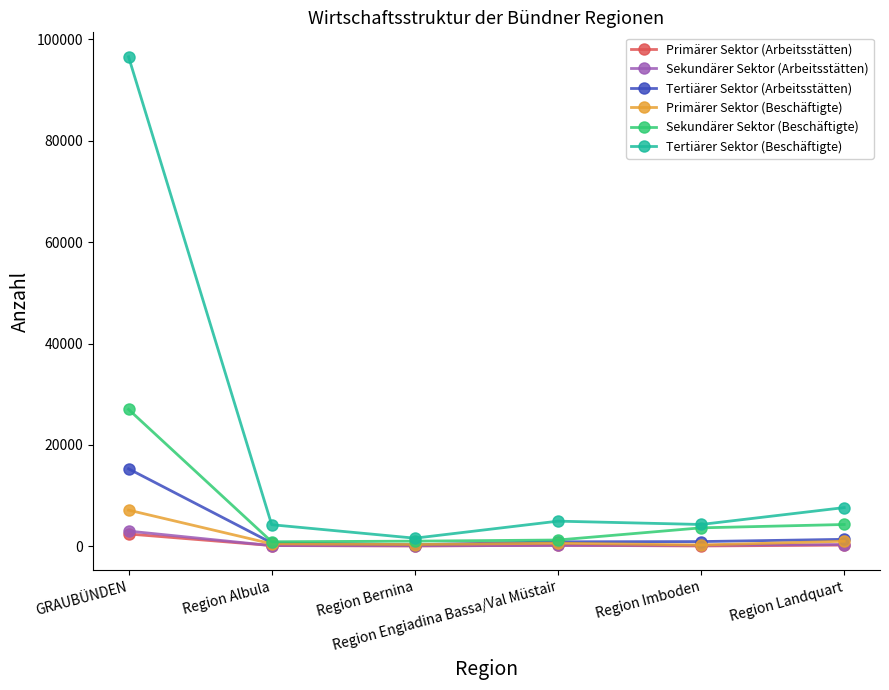

Does the chart display data point markers on the line(s)?

Yes